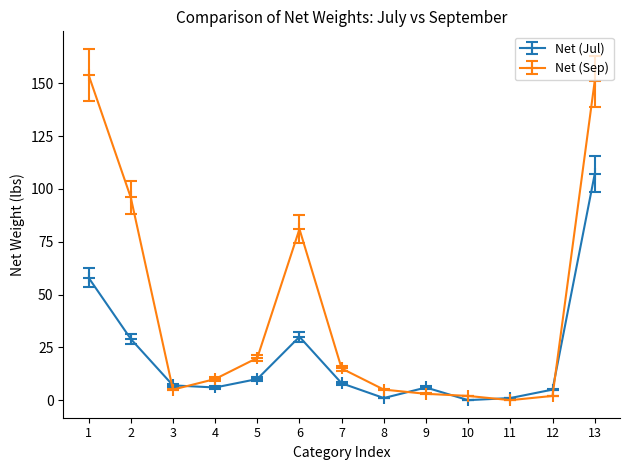

How many values in Net (Sep) are above zero?

12